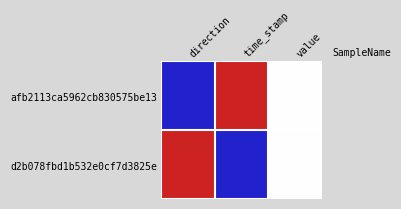

Between value and time_stamp, which is larger?

time_stamp